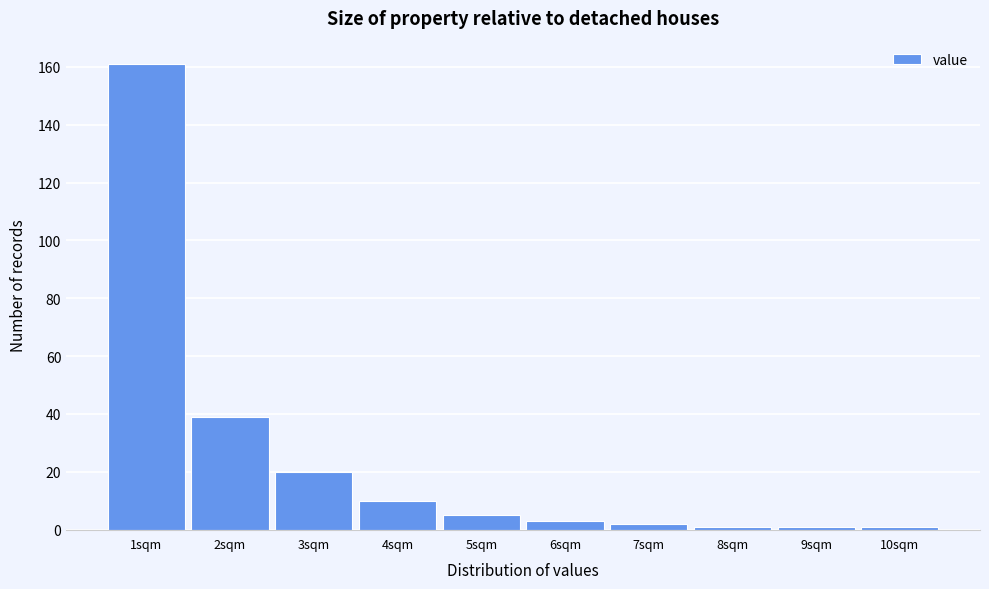

Reading left to right, transcribe this chart: for each bar, give the range it covers on the x-axis and its height. The values are not printed on the chart, so give them approximately, as read against the axis.

0.5 to 1.5: 162
1.5 to 2.5: 40
2.5 to 3.5: 20
3.5 to 4.5: 10
4.5 to 5.5: 6
5.5 to 6.5: 4
6.5 to 7.5: 2
7.5 to 8.5: under 2
8.5 to 9.5: under 2
9.5 to 10.5: under 2